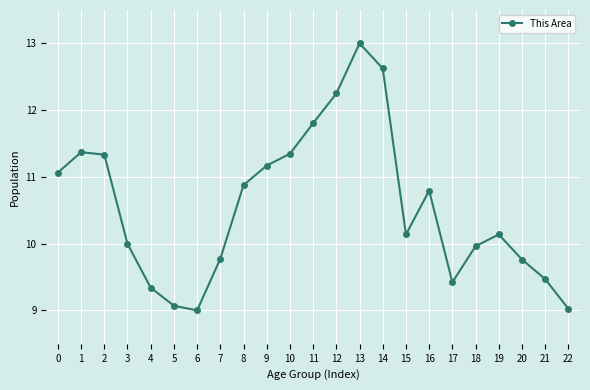

At which category does the data reach its first local valley?

6